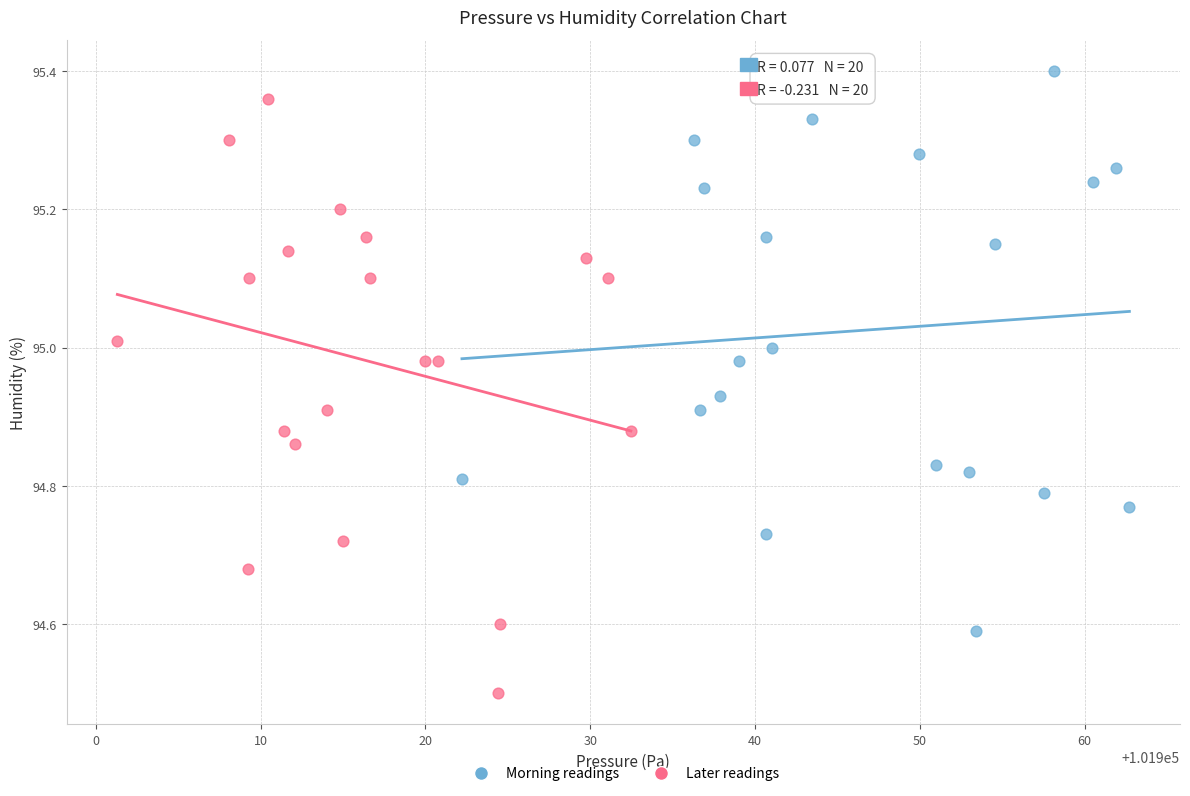

What are all the series names shown in the legend?

Morning readings, Later readings